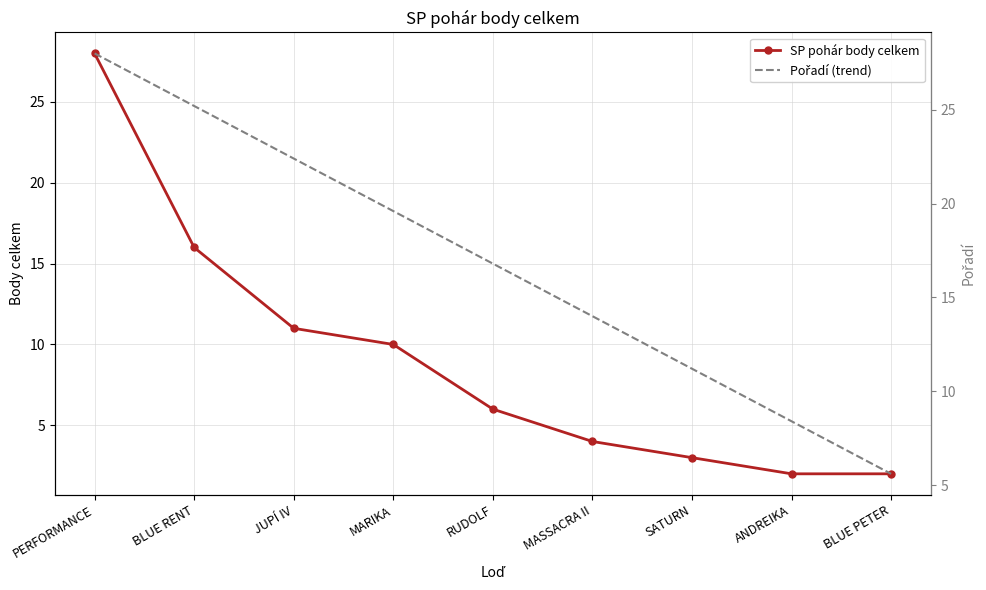

Where does the Pořadí (trend) series first go above 16?

PERFORMANCE